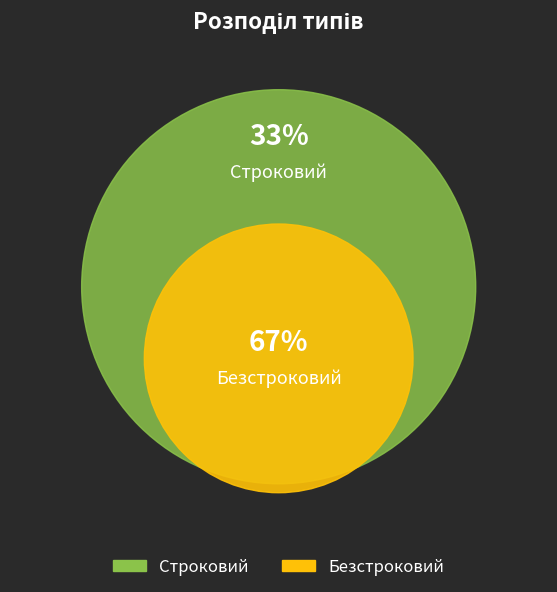

Which category has the biggest portion of the pie?

Безстроковий